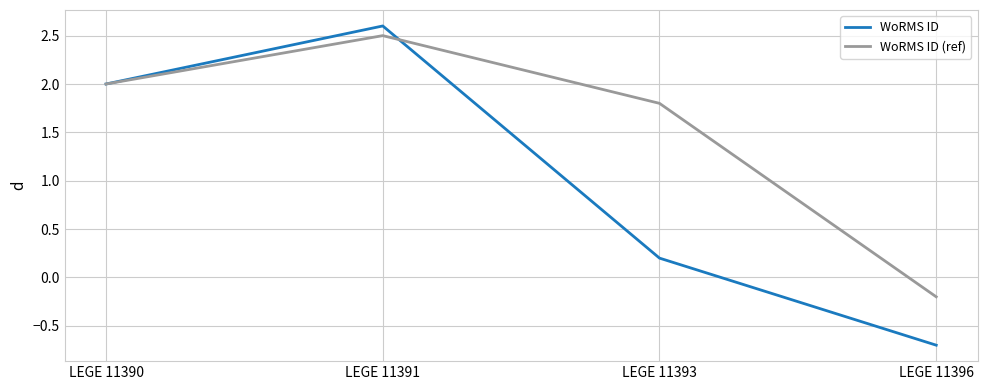

At which category does the chart reach its minimum across all series?

LEGE 11396